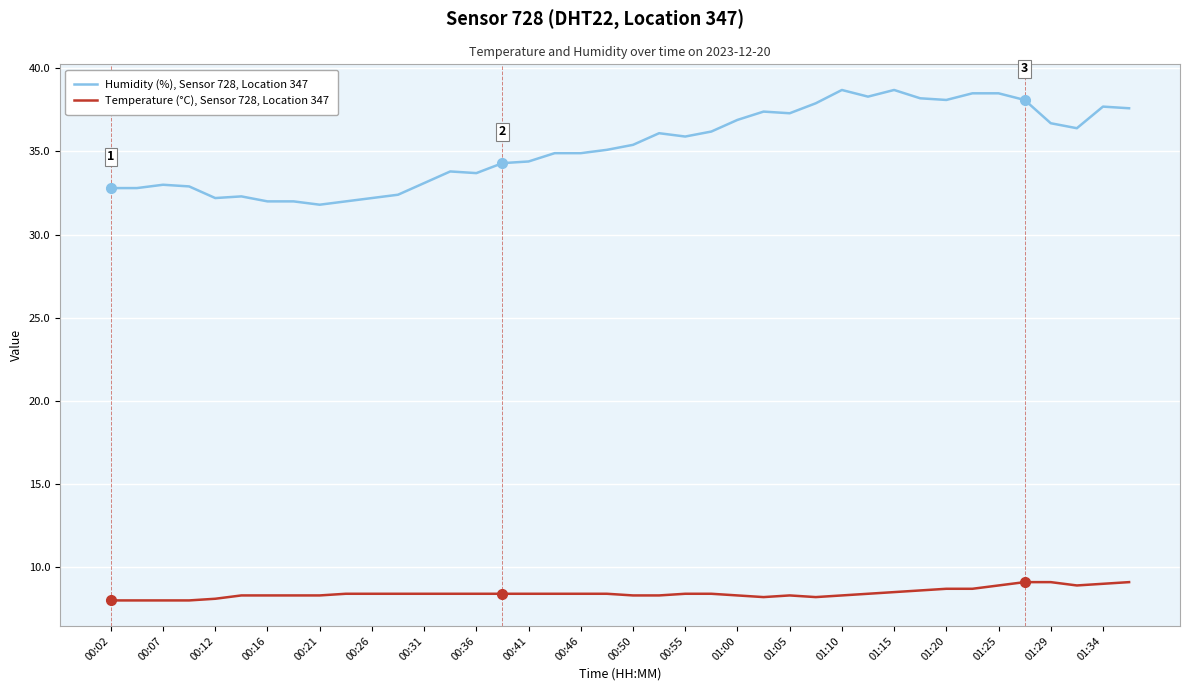

True or false: Humidity (%), Sensor 728, Location 347 and Temperature (°C), Sensor 728, Location 347 intersect in this chart.

False